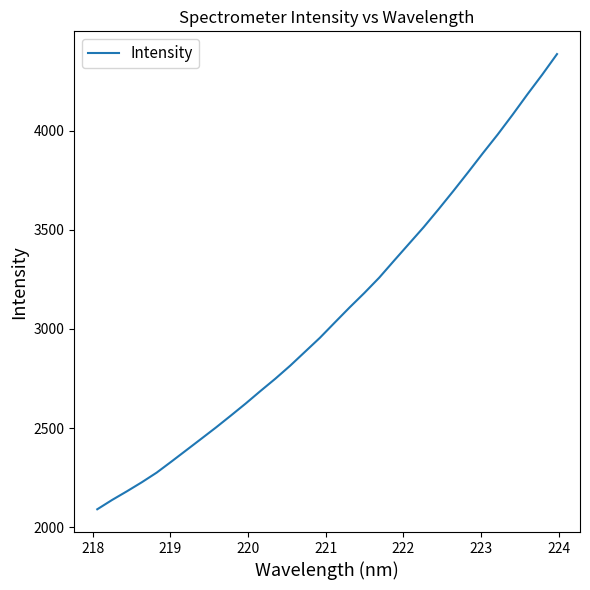

What is the greatest value displayed?

4385.3